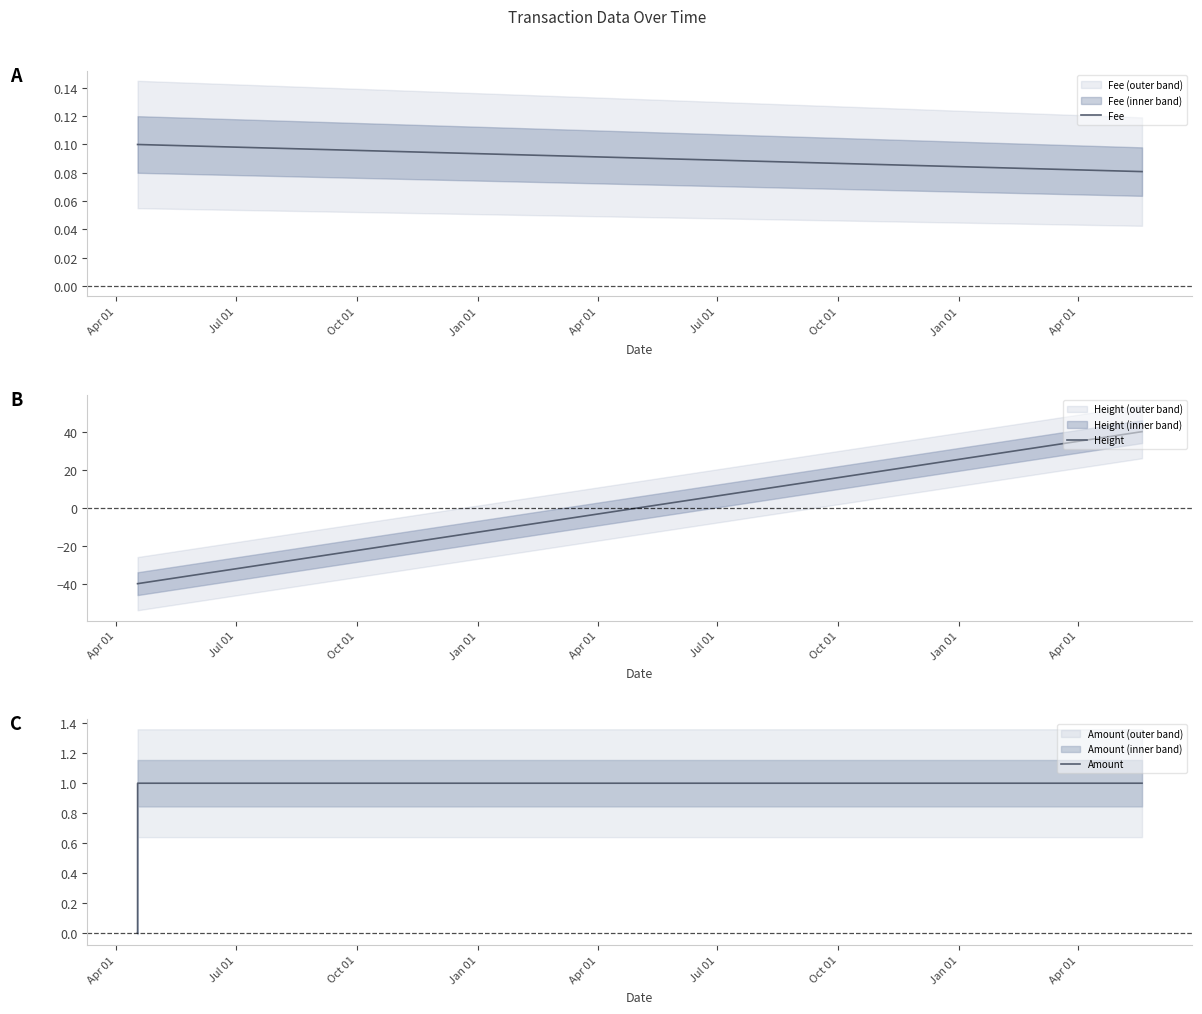

At how many categories does at least one series exceed 33?

1